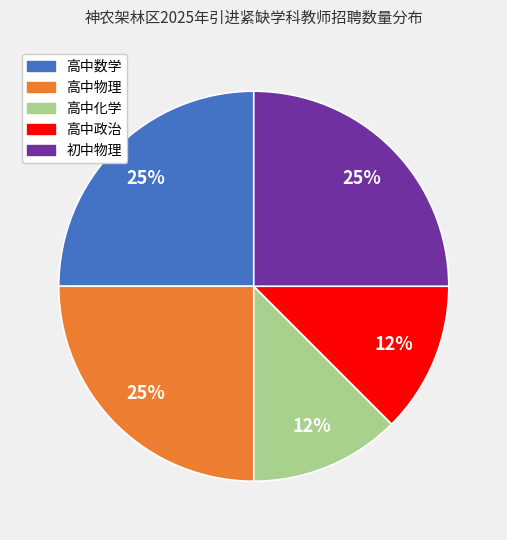

Does 高中物理 account for over 50% of the chart?

No